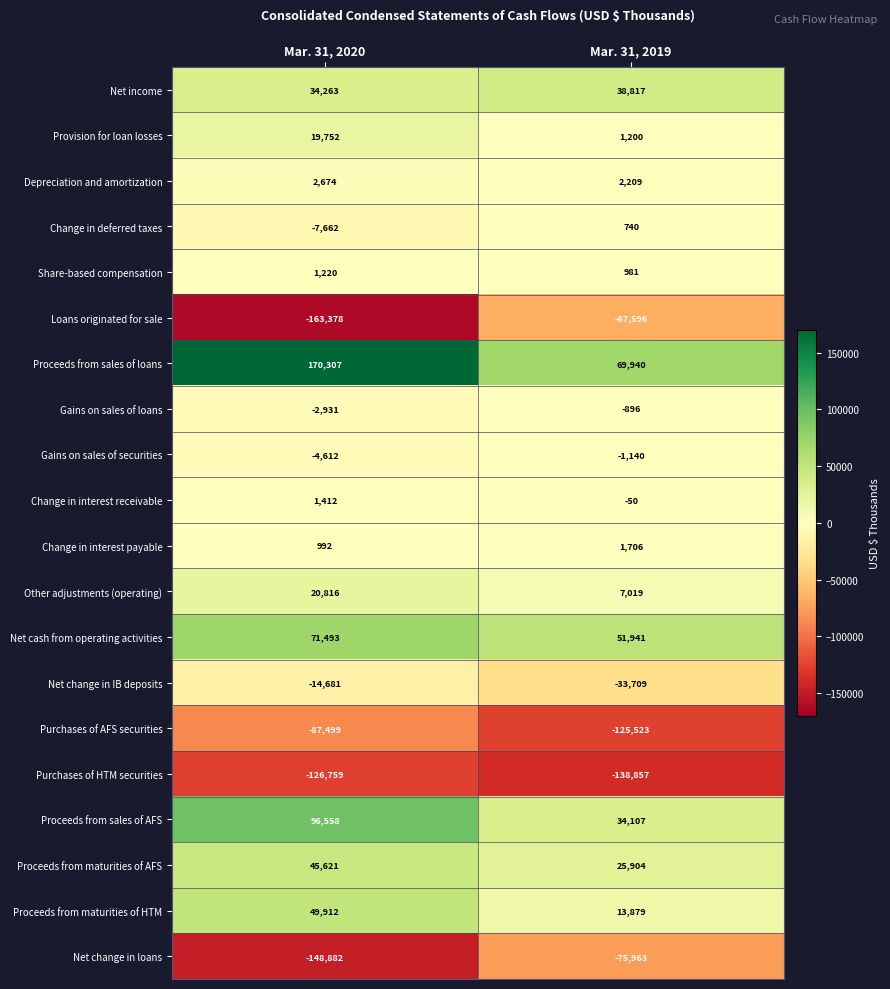

List the series in order of their peak value, lowest first.

Purchases of HTM securities, Purchases of AFS securities, Net change in loans, Loans originated for sale, Net change in IB deposits, Gains on sales of securities, Gains on sales of loans, Change in deferred taxes, Share-based compensation, Change in interest receivable, Change in interest payable, Depreciation and amortization, Provision for loan losses, Other adjustments (operating), Net income, Proceeds from maturities of AFS, Proceeds from maturities of HTM, Net cash from operating activities, Proceeds from sales of AFS, Proceeds from sales of loans